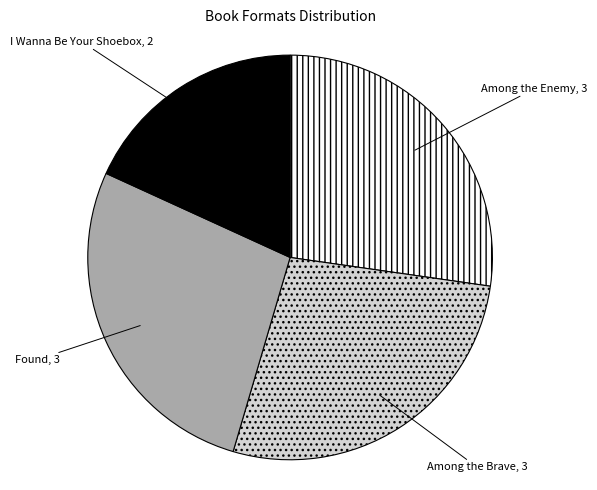

Does any single category account for the majority?

No